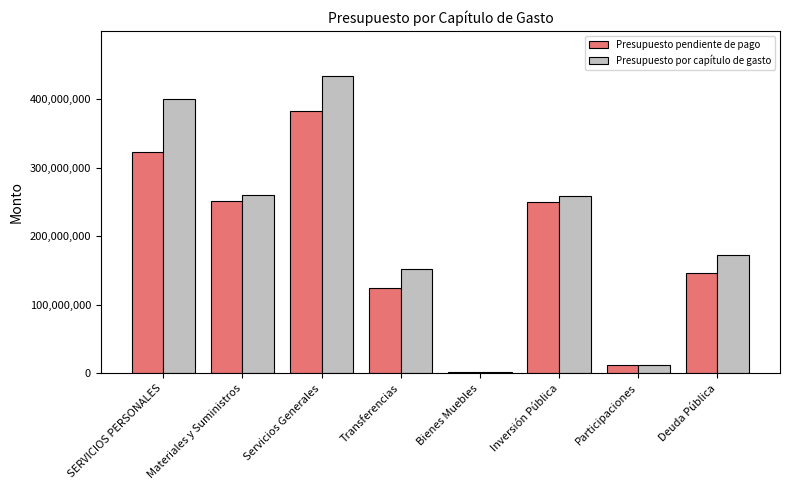

Are the bars grouped side by side (vs. stacked)?

Yes